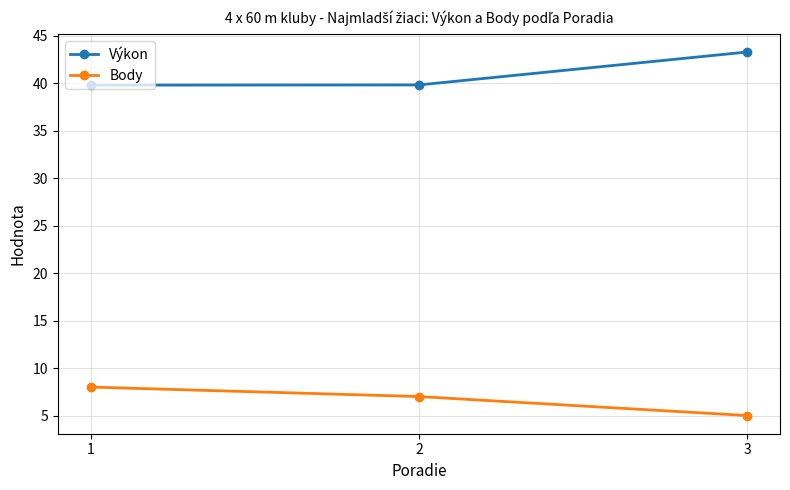

How many lines are shown in the chart?

2